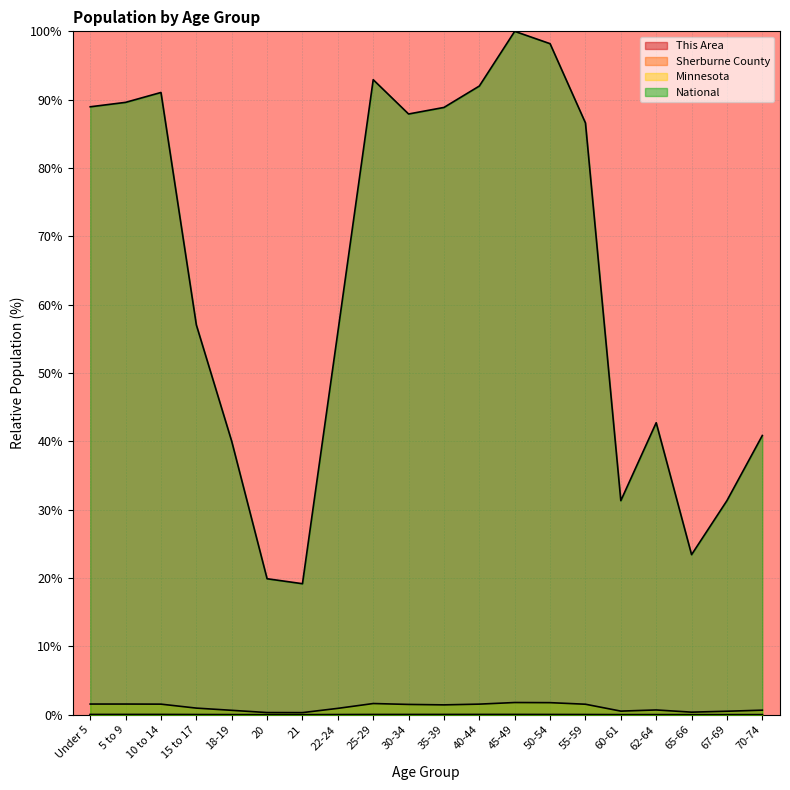

At which category is the sum across all series the highest?

45-49